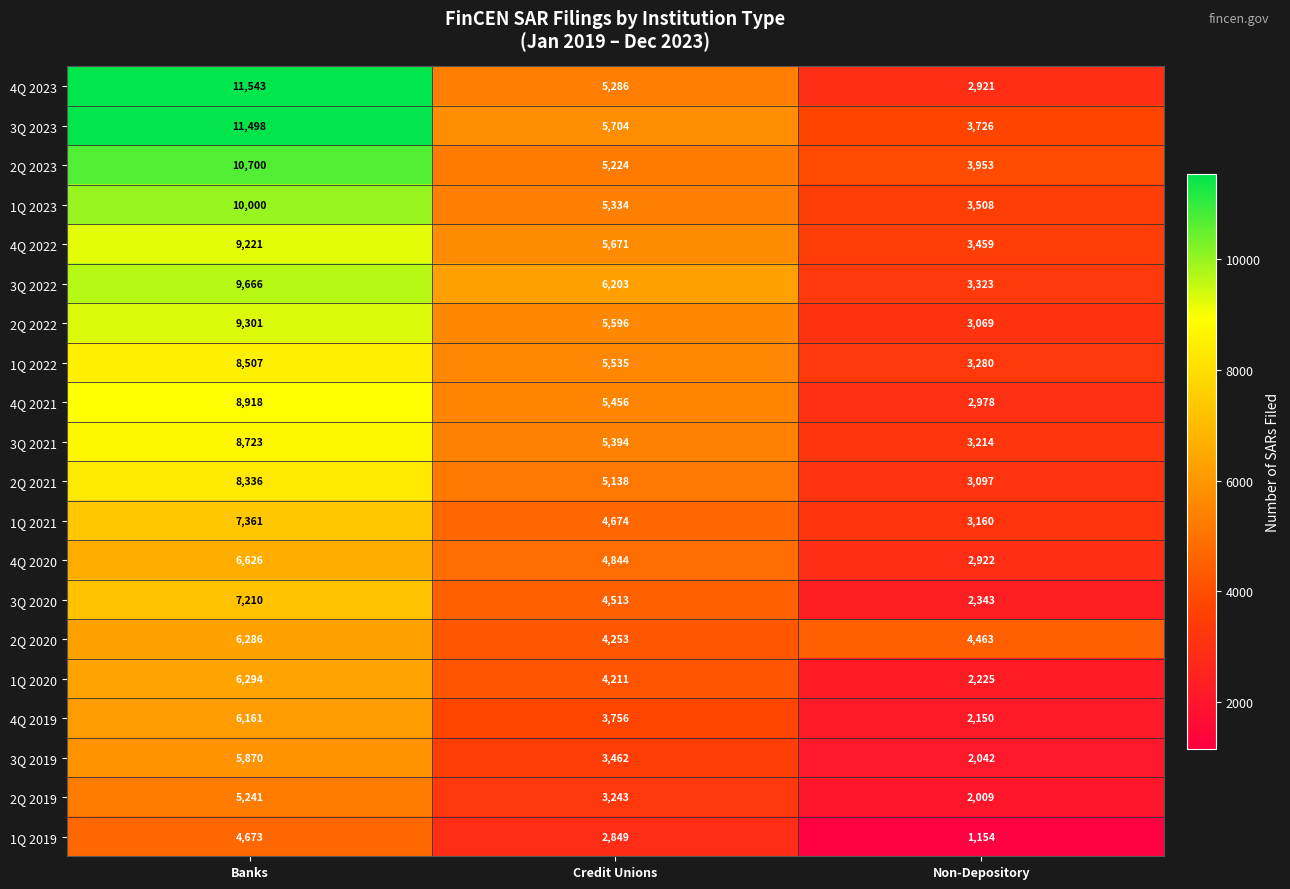

Is it true that 4Q 2019 equals 3756 at Credit Unions?

True